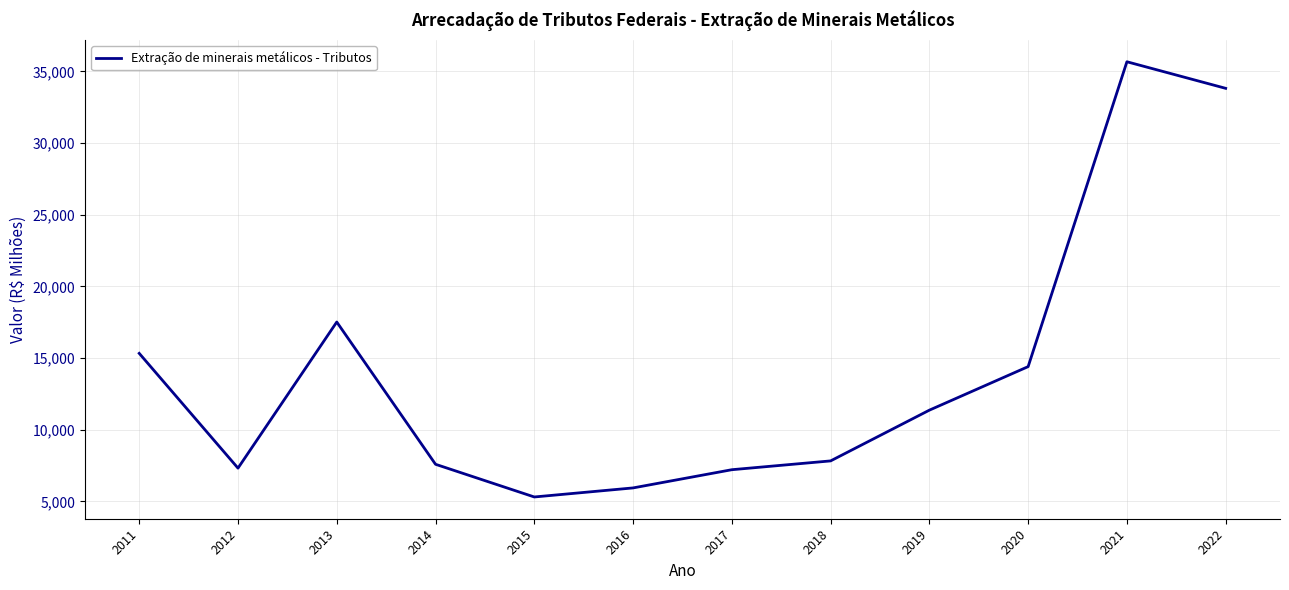

True or false: the data shows 11210.3 at 2013.

False